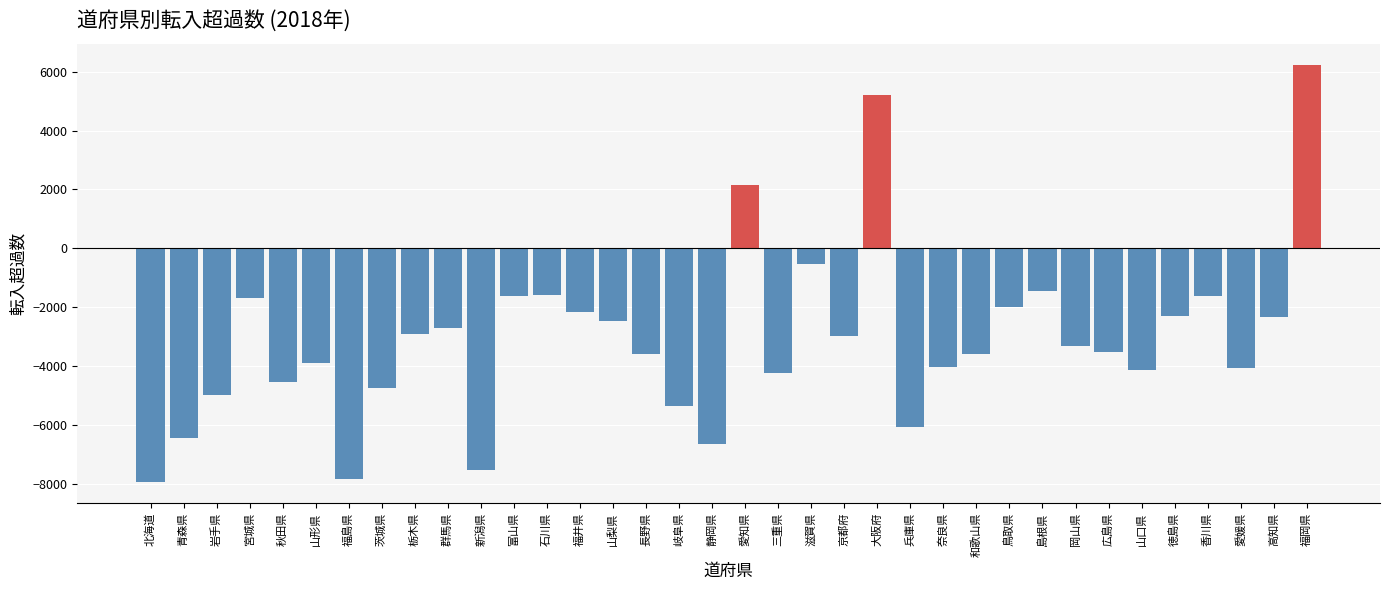

Is it true that the value at 奈良県 is -1777?

False